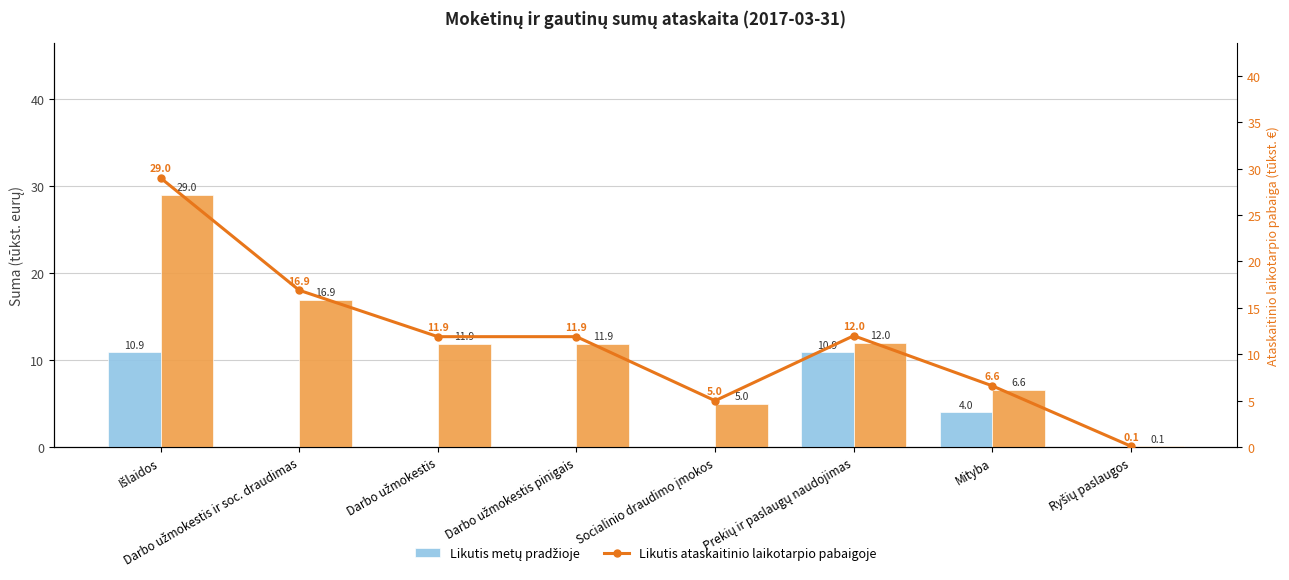

Reading left to right, transcribe all the data shown in this chart.

Likutis metų pradžioje: Išlaidos=10.9	Darbo užmokestis ir soc. draudimas=0.0	Darbo užmokestis=0.0	Darbo užmokestis pinigais=0.0	Socialinio draudimo įmokos=0.0	Prekių ir paslaugų naudojimas=10.9	Mityba=4.0	Ryšių paslaugos=0.0
Likutis ataskaitinio laikotarpio pabaigoje: Išlaidos=29.0	Darbo užmokestis ir soc. draudimas=16.9	Darbo užmokestis=11.9	Darbo užmokestis pinigais=11.9	Socialinio draudimo įmokos=5.0	Prekių ir paslaugų naudojimas=12.0	Mityba=6.6	Ryšių paslaugos=0.1